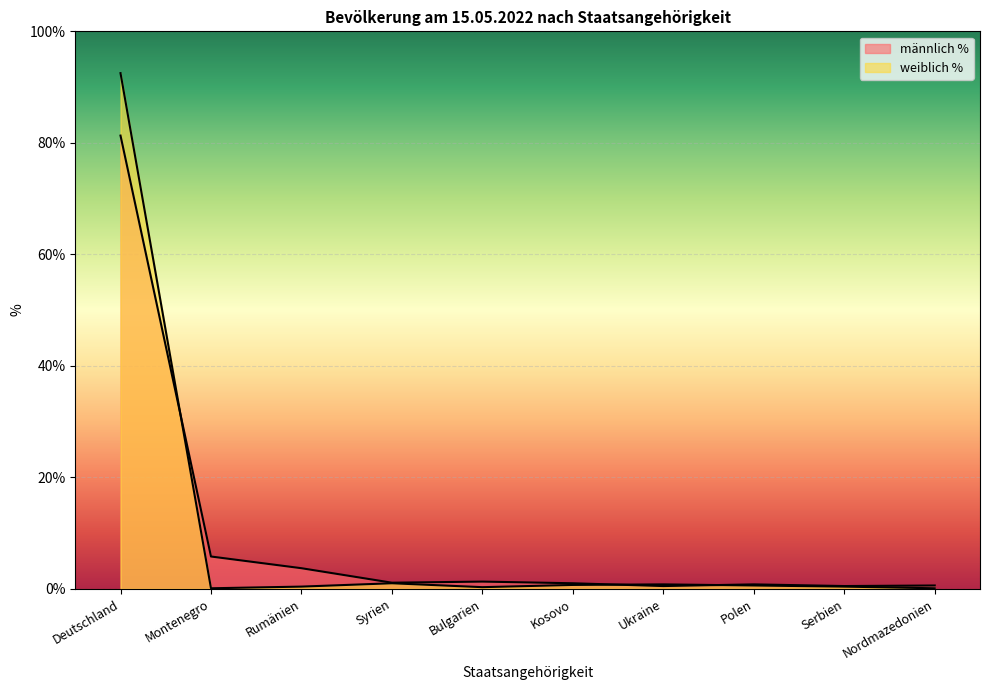

What is the difference between the second highest and minimum values in the weiblich % series?

0.9